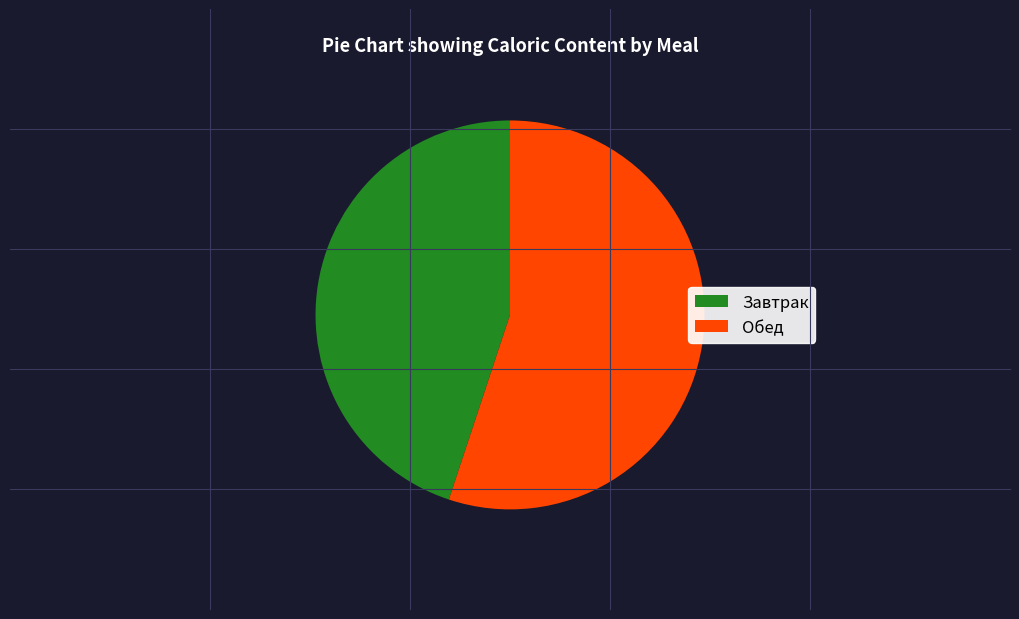

What is the smallest slice in the pie chart?

Завтрак